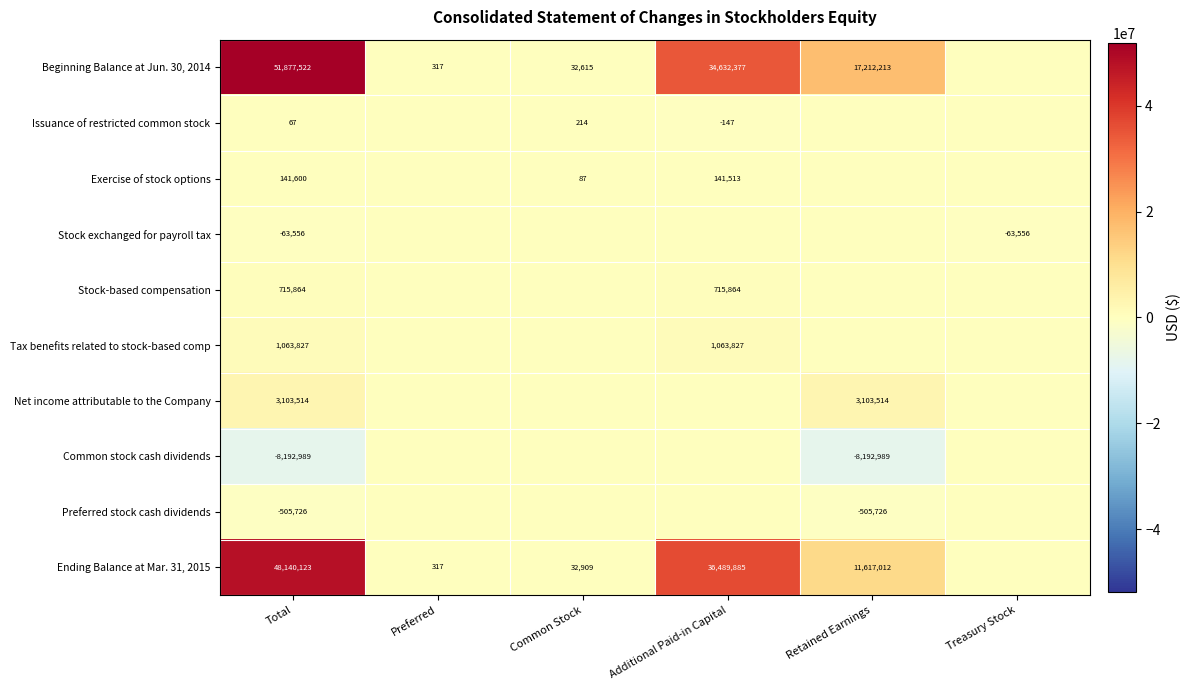

Between Treasury Stock and Common Stock, which is larger?

Common Stock